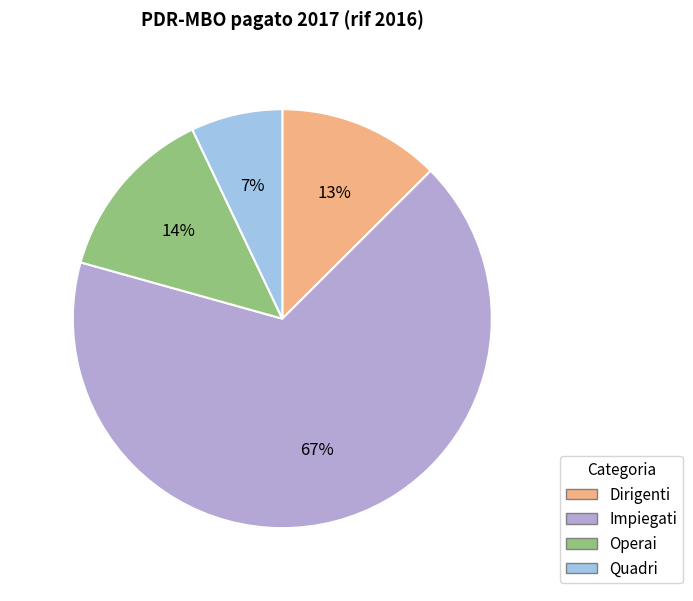

Is it true that Impiegati is 67% of the pie?

True